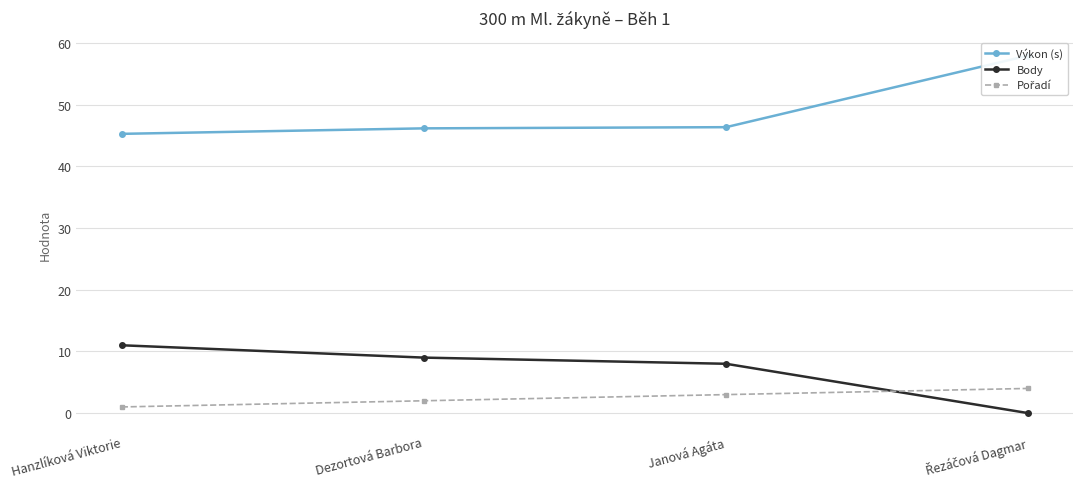

What is the sum of all Pořadí values?

10.0